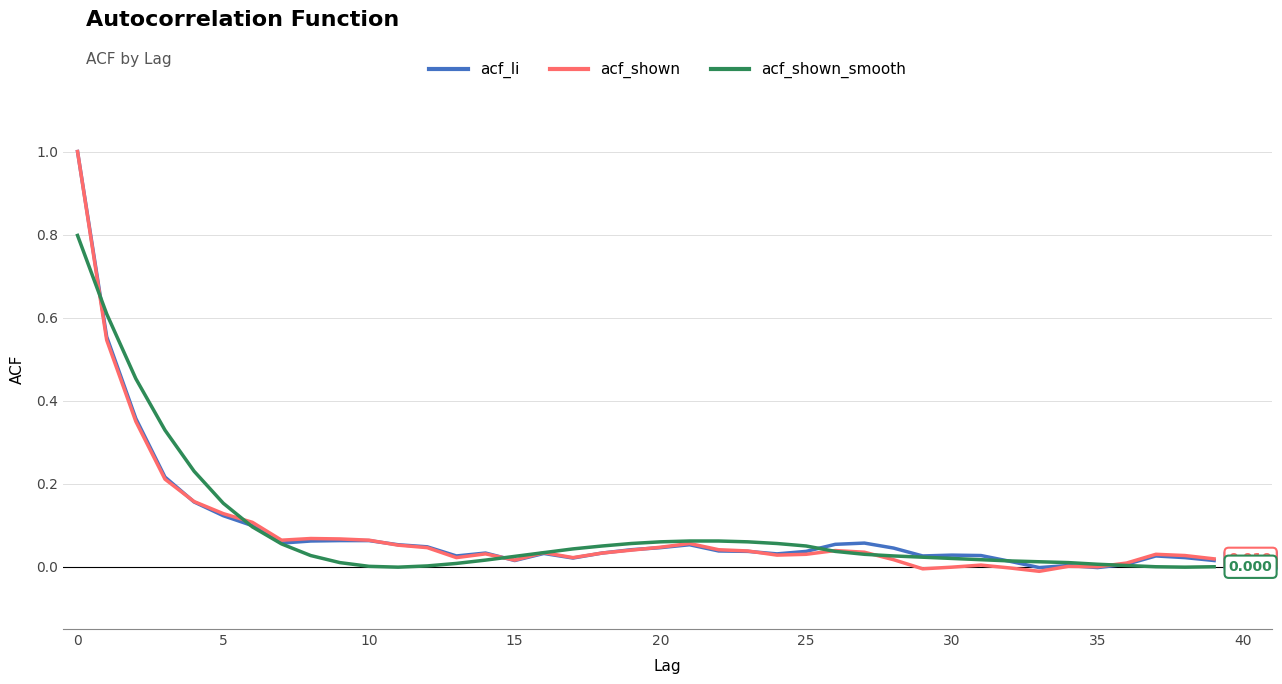

What are all the series names shown in the legend?

acf_li, acf_shown, acf_shown_smooth